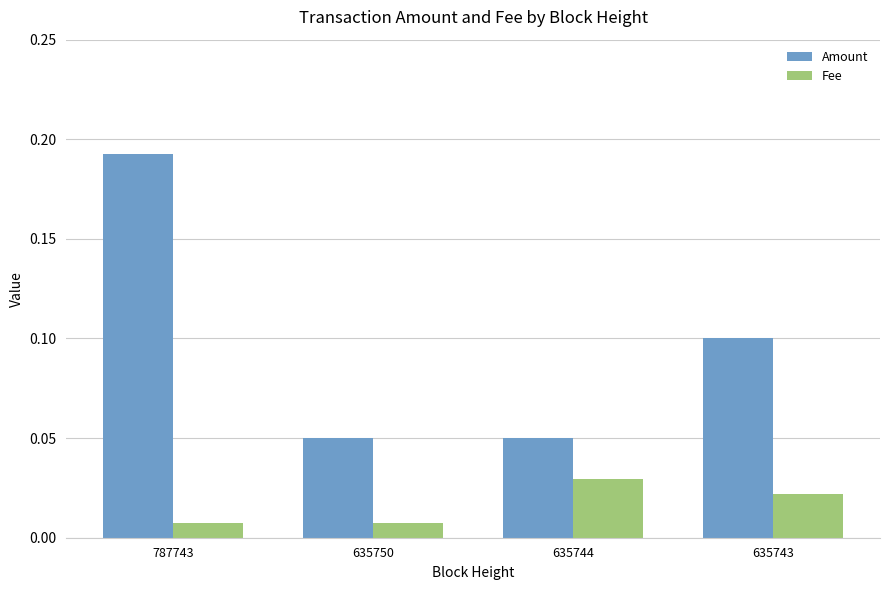

Which series has the largest total across all categories?

Amount